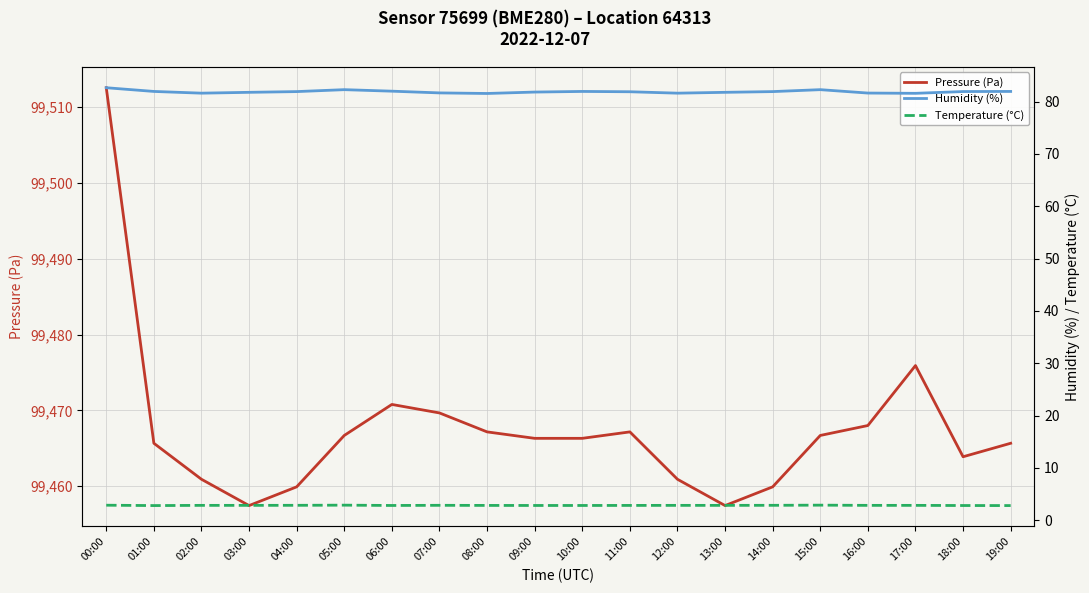

List the labels in order of Humidity (%) value, largest first.

00:00, 05:00, 15:00, 06:00, 01:00, 10:00, 19:00, 18:00, 04:00, 14:00, 11:00, 09:00, 03:00, 13:00, 07:00, 16:00, 02:00, 12:00, 17:00, 08:00